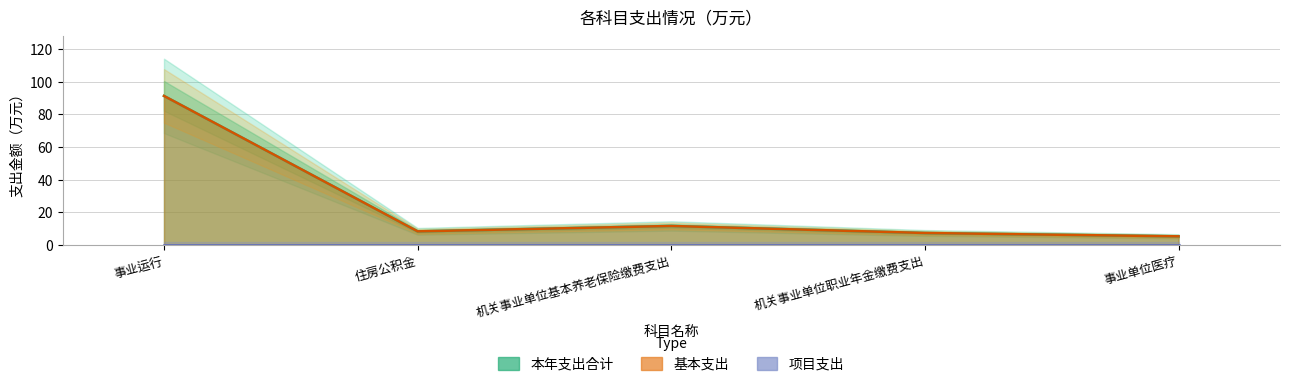

At which category does 本年支出合计 reach its first local peak?

机关事业单位基本养老保险缴费支出